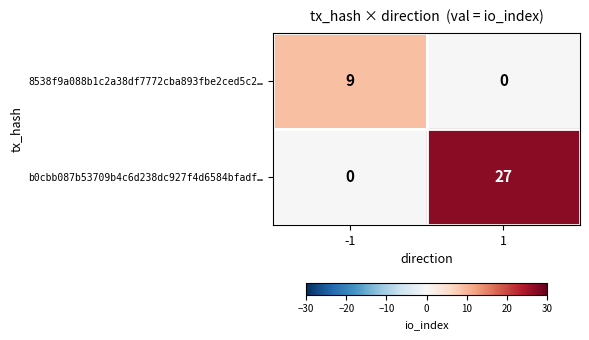

True or false: b0cbb087b53709b4c6d238dc927f4d6584bfadf… has a value of 0 at -1.

True